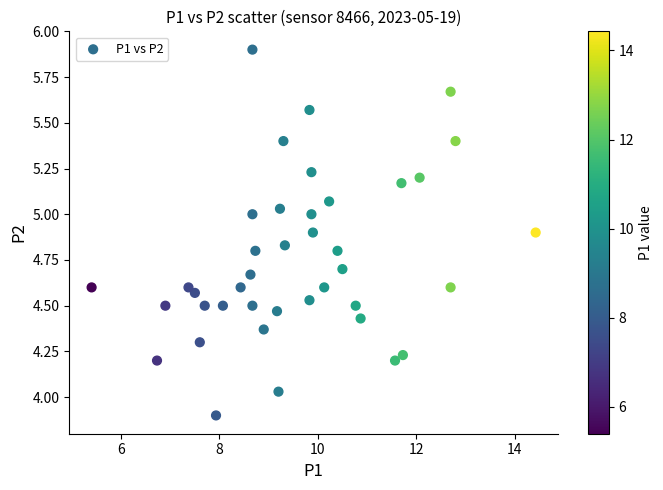

What is the range of X values (max minus min)?

9.0